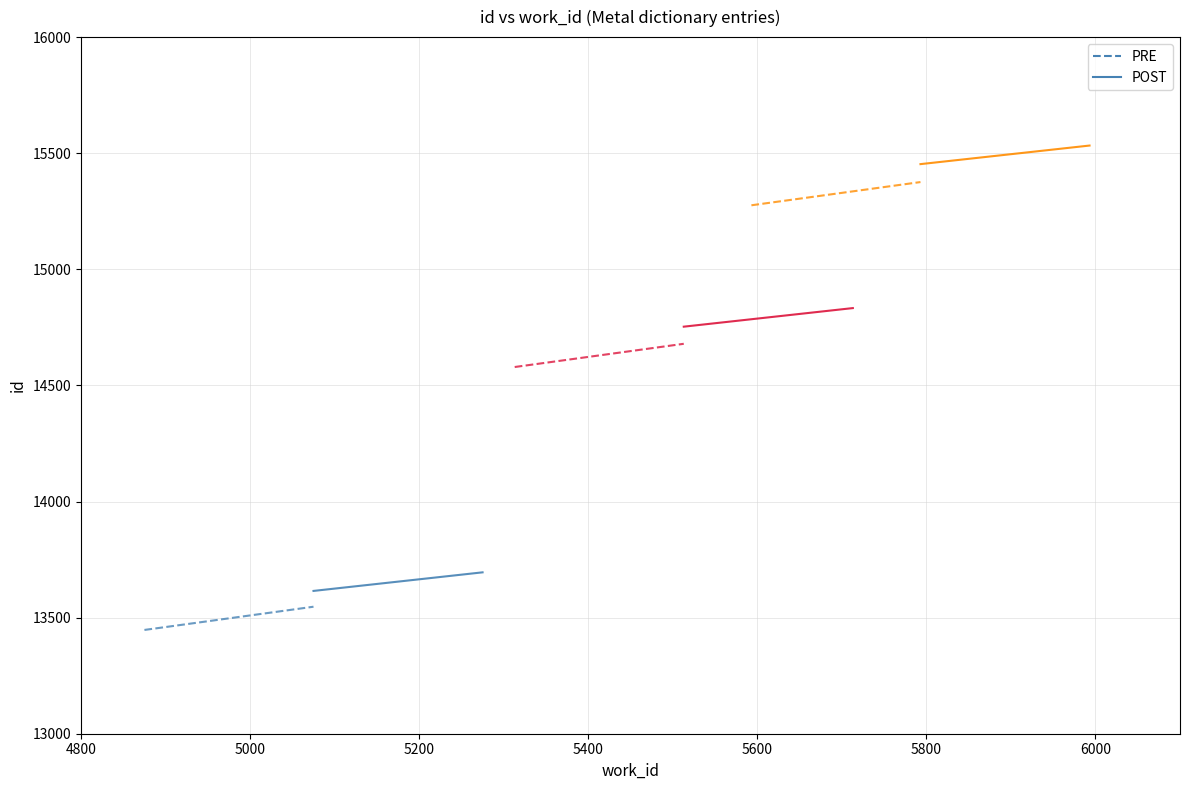

List the series in order of their peak value, highest first.

POST, PRE